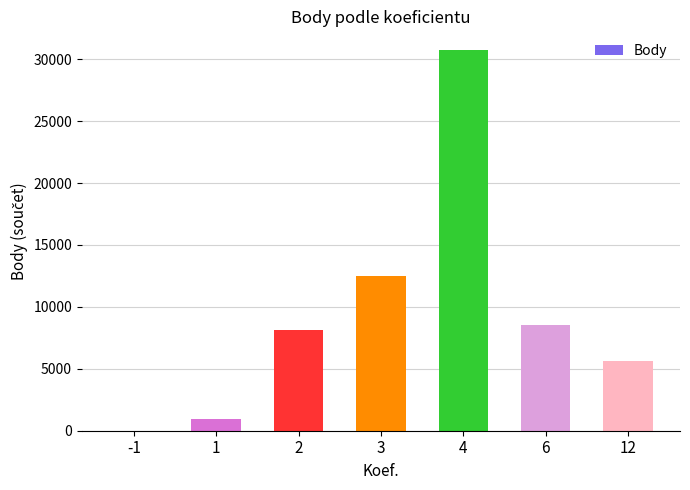

Reading right to left, transcribe all the data shown in this chart.

5628	8539	30715	12530	8120	946	0